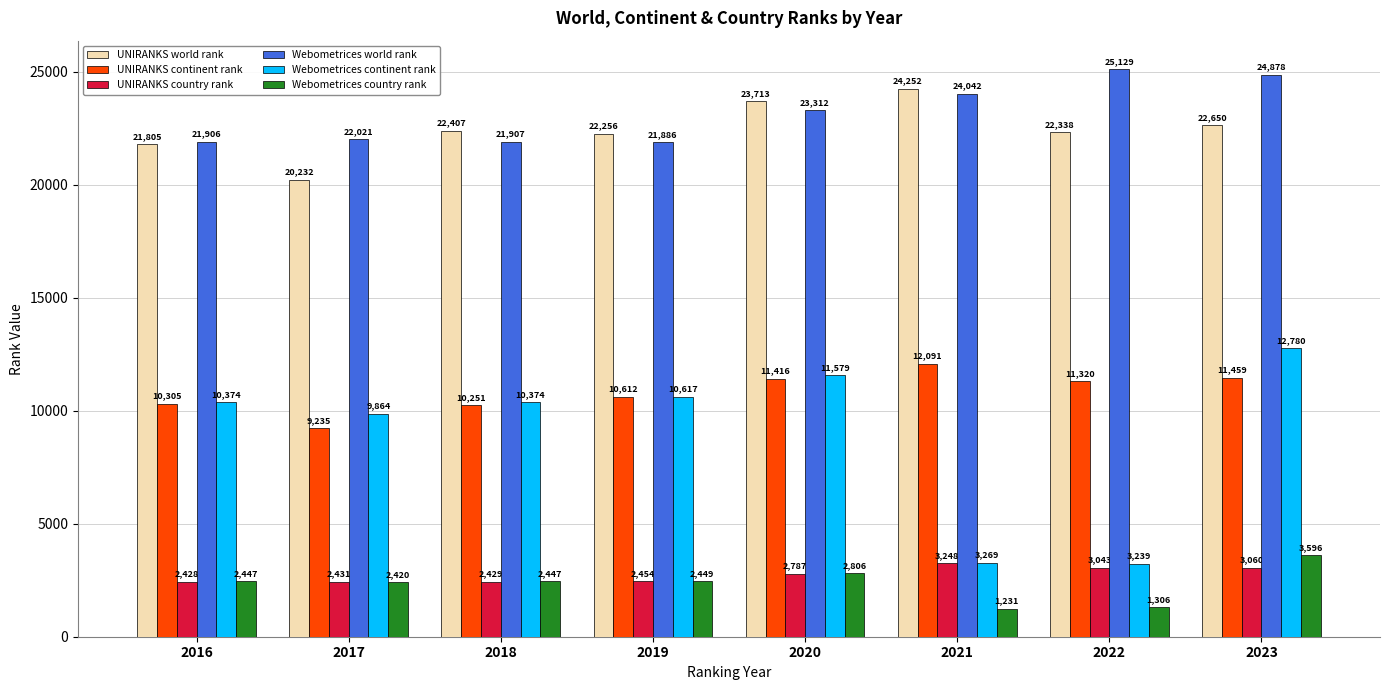

What value does the UNIRANKS world rank series have at 2023?

22650